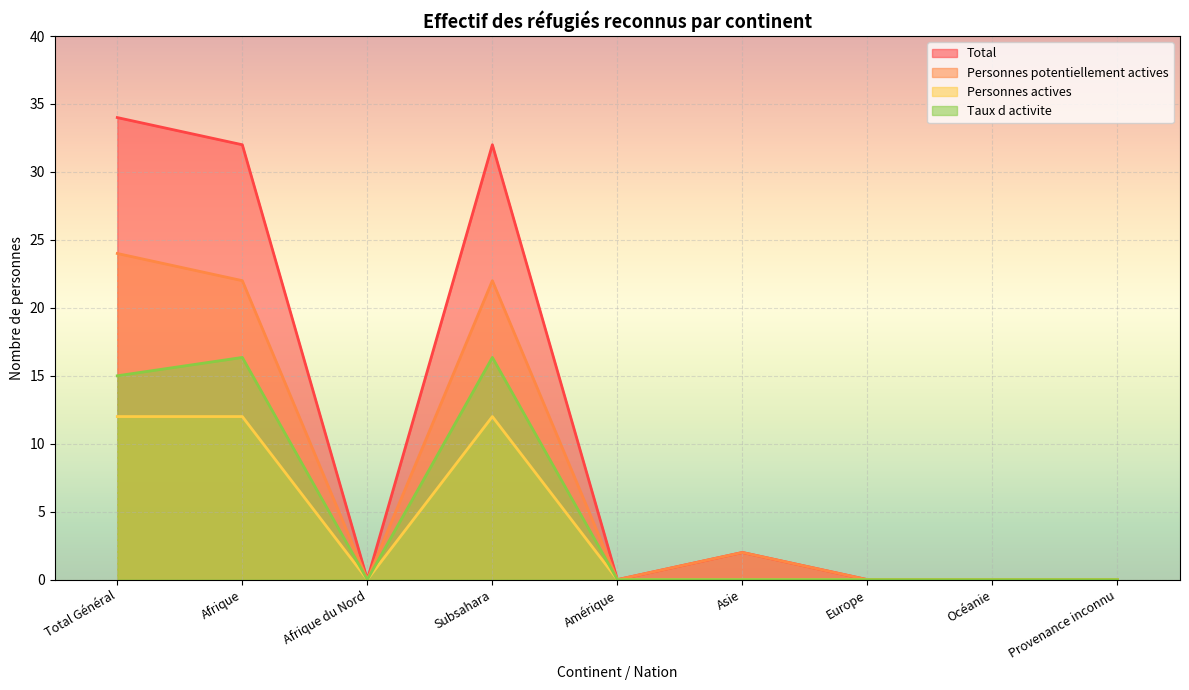

True or false: Taux d activite and Total intersect in this chart.

False